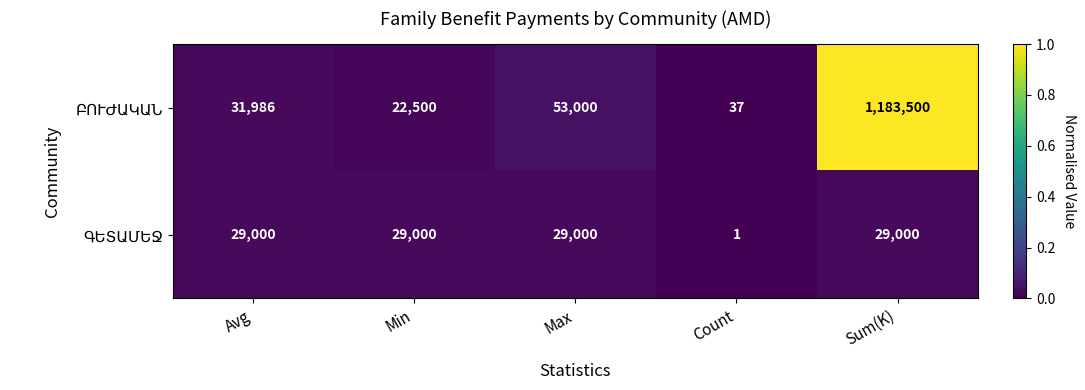

What is the maximum value shown in the chart?

1183500